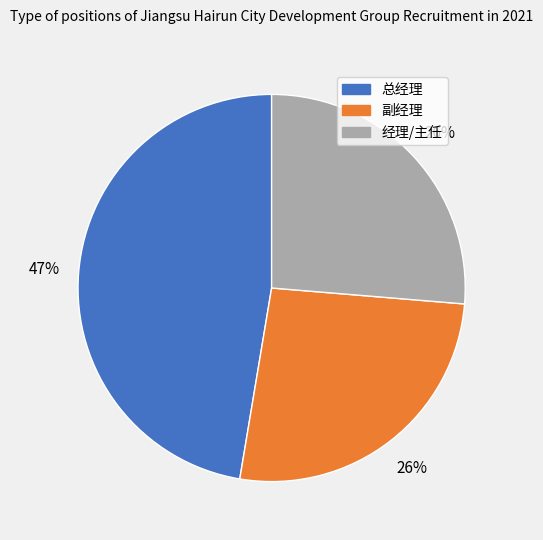

What is the largest slice in the pie chart?

总经理